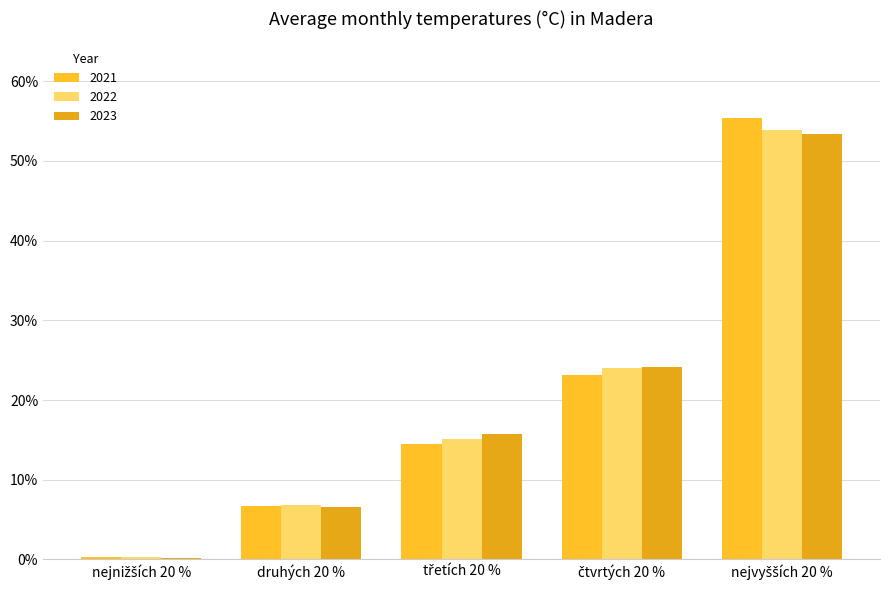

Where does the 2022 series first go above 15?

třetích 20 %